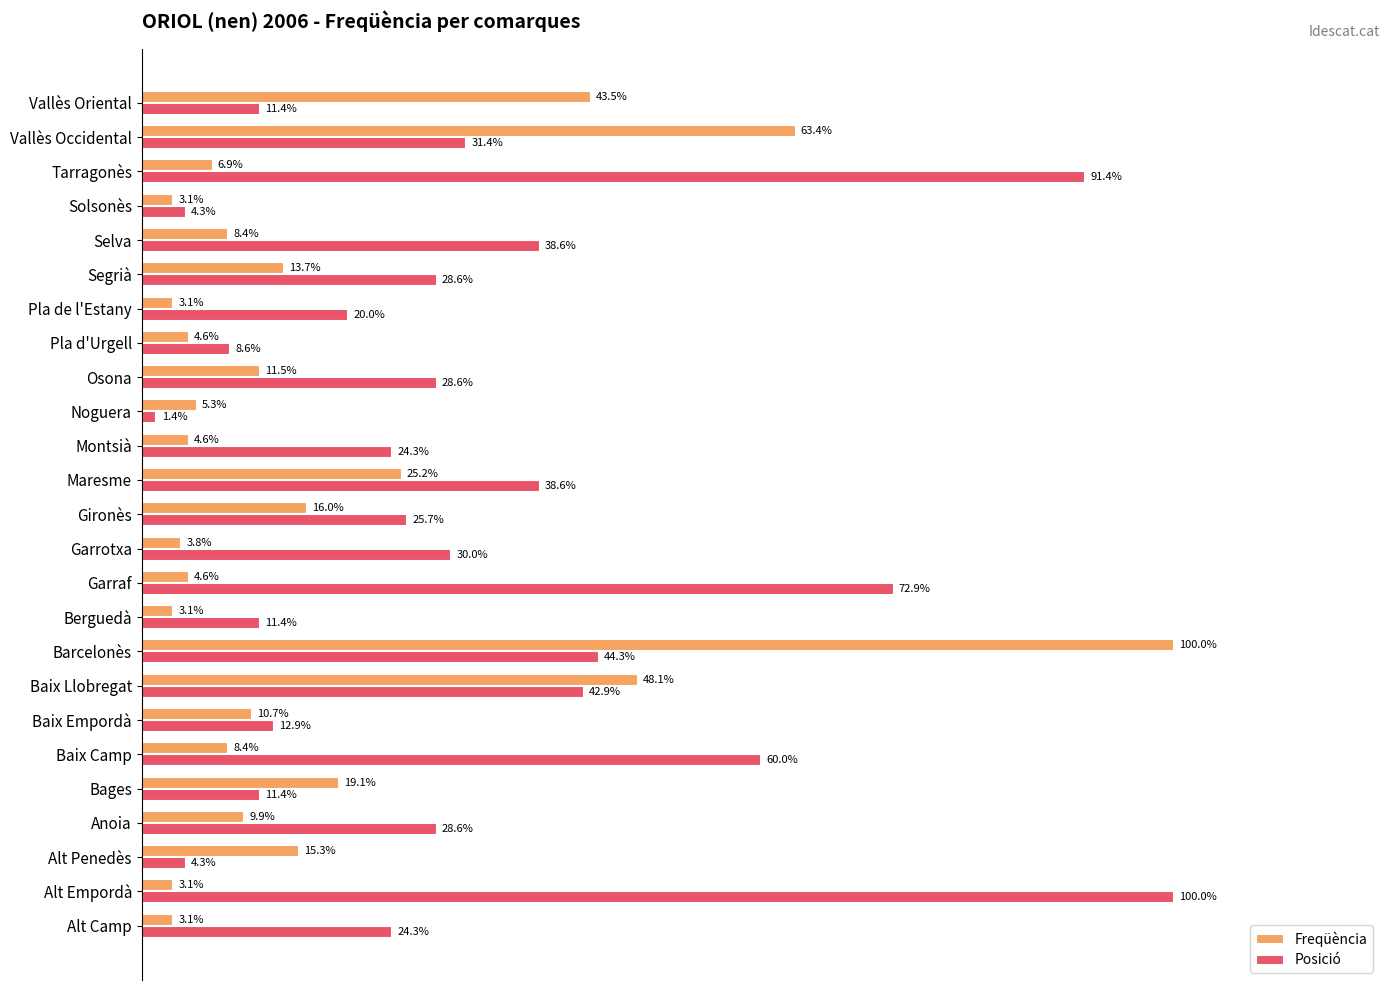

Rank the series by their average value, from highest to lowest.

Posició, Freqüència